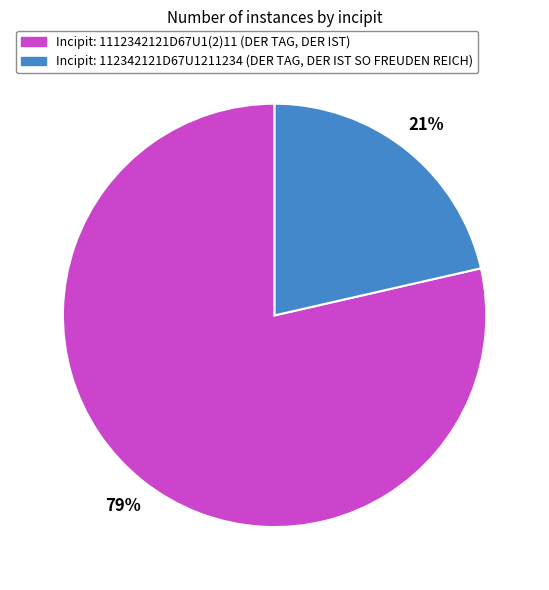

Which slice is the smallest?

Incipit: 112342121D67U1211234 (DER TAG, DER IST SO FREUDEN REICH)